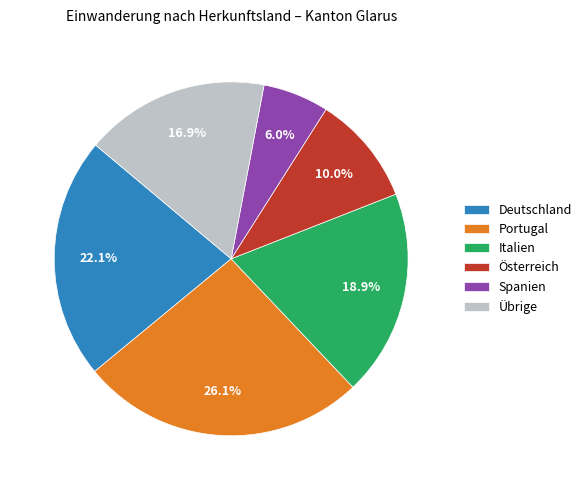

To the nearest percent, what is the difference between the largest and smallest slice percentages?

20%